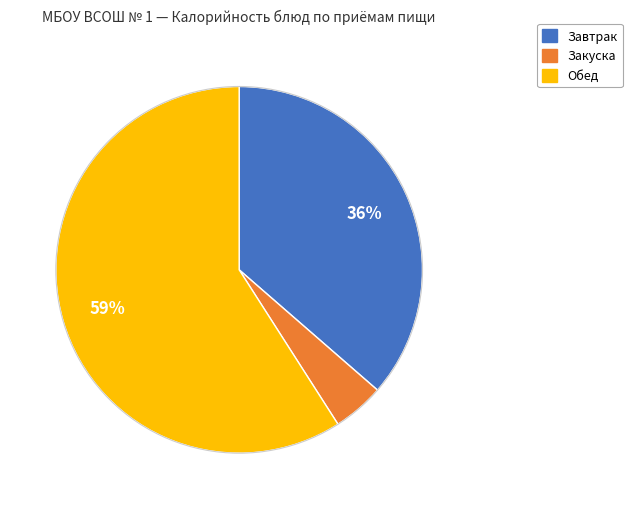

How many slices are in this pie chart?

3